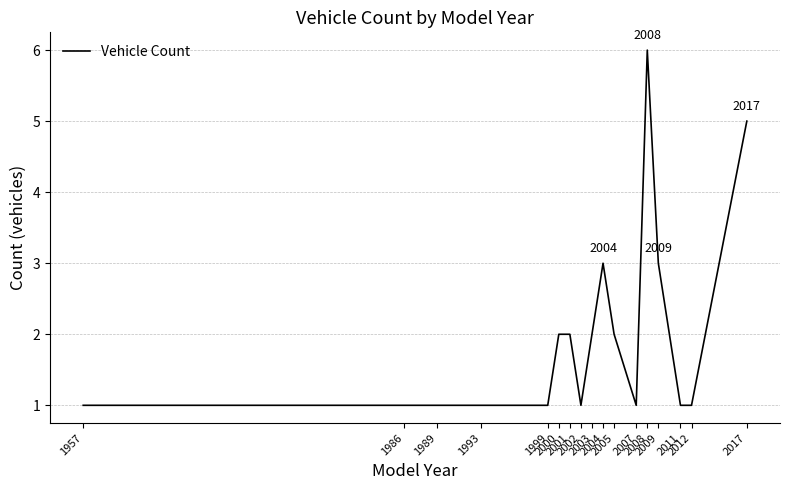

What is the difference between the maximum and minimum values?

5